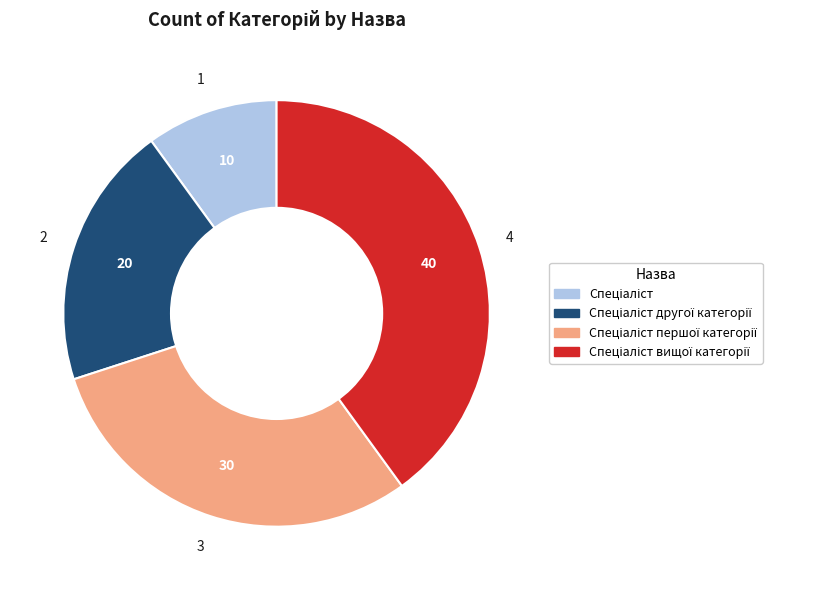

Is there any slice that represents more than half of the pie?

No